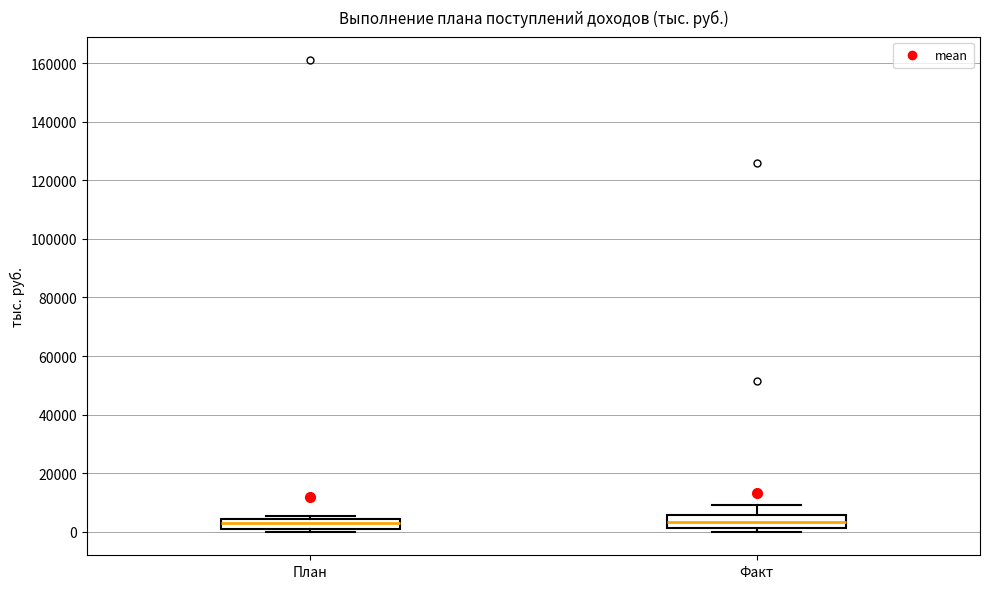

Reading left to right, read every box against the y-axis: the position of its median line, the range the box covers, and the ends of its whiskers. The values are not printed on the chart, so give them approximately, as read against the axis.

План: median 4000 (inside the box), box 2000 to 4000, whiskers 0 to 6000
Факт: median 4000, box 2000 to 6000, whiskers 0 to 10000